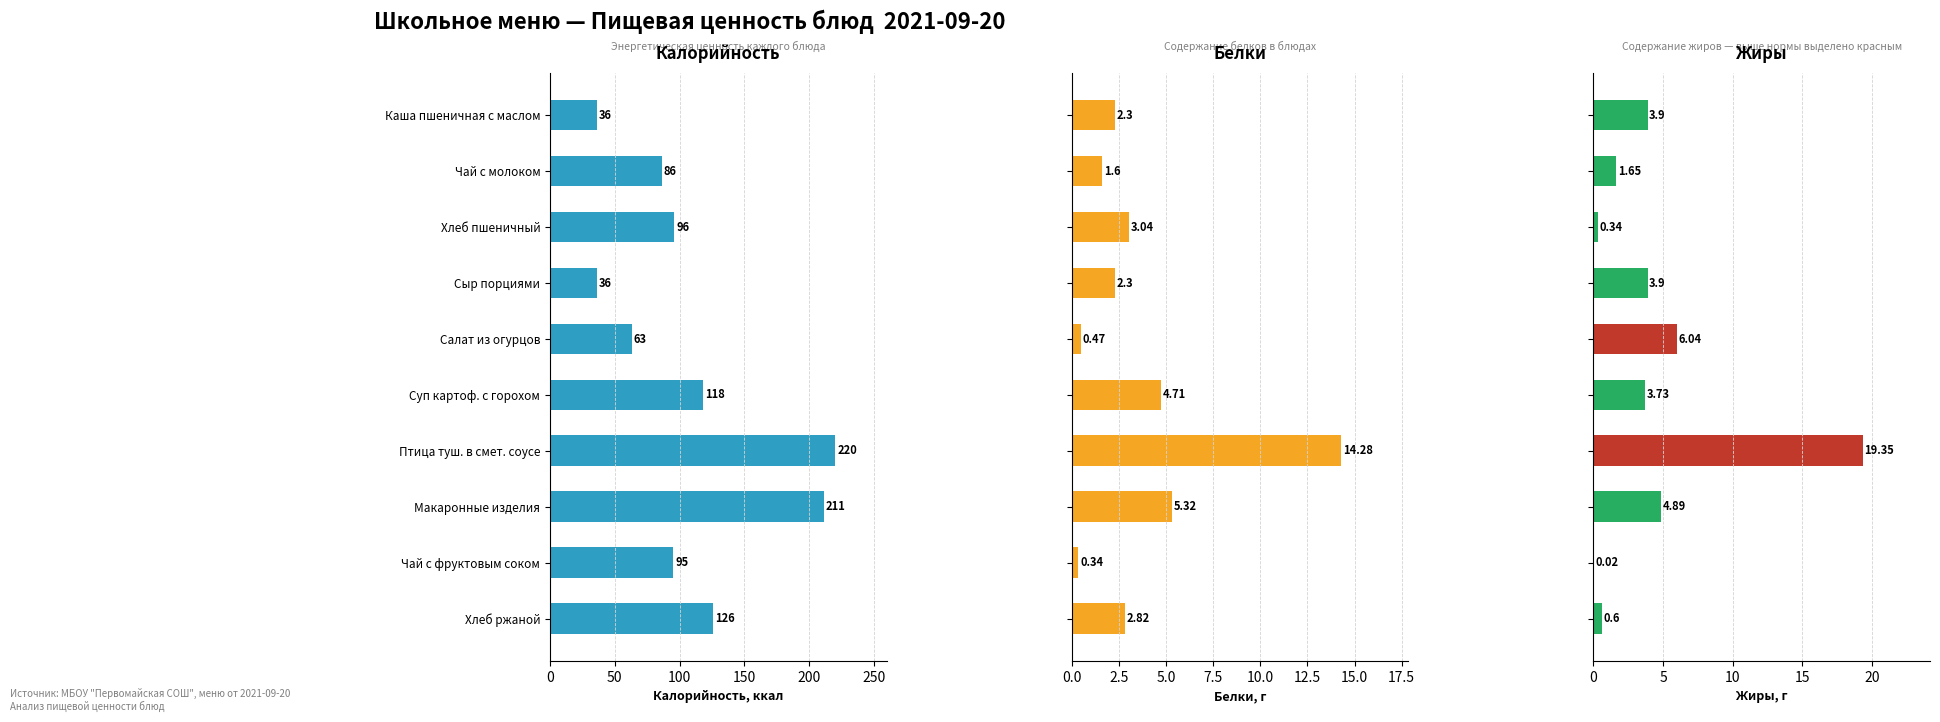

True or false: Белки has a value of 0.2 at Чай с фруктовым соком.

False